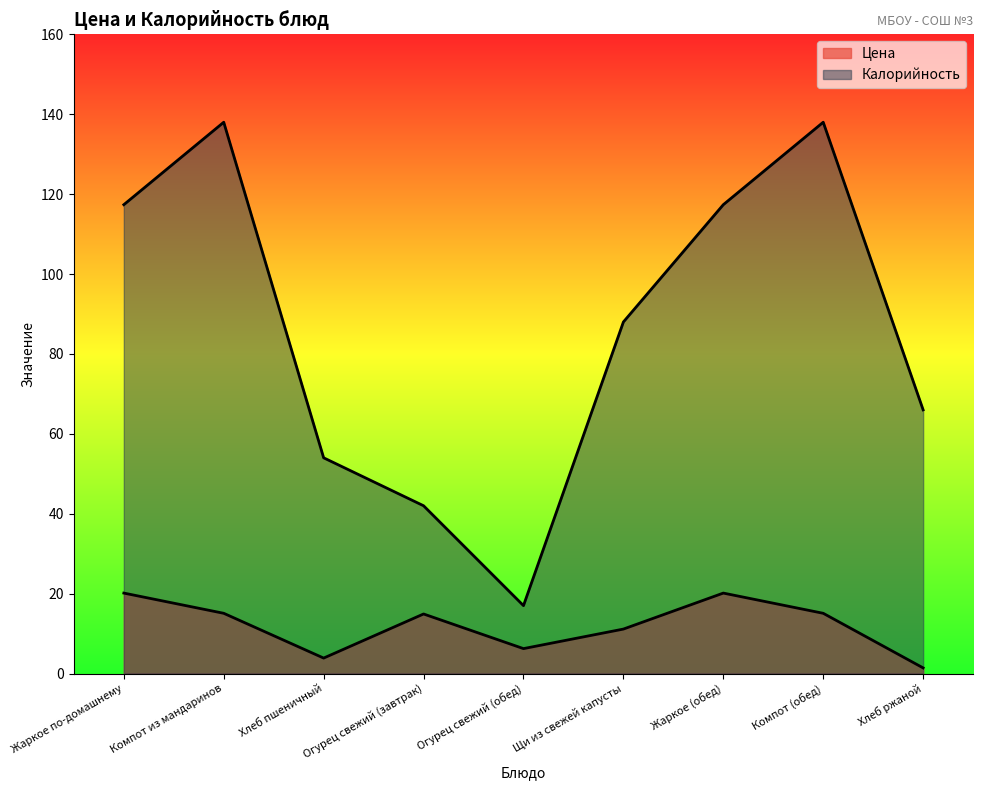

The value of Цена at Огурец свежий (обед) is 6.2. True or false?

True